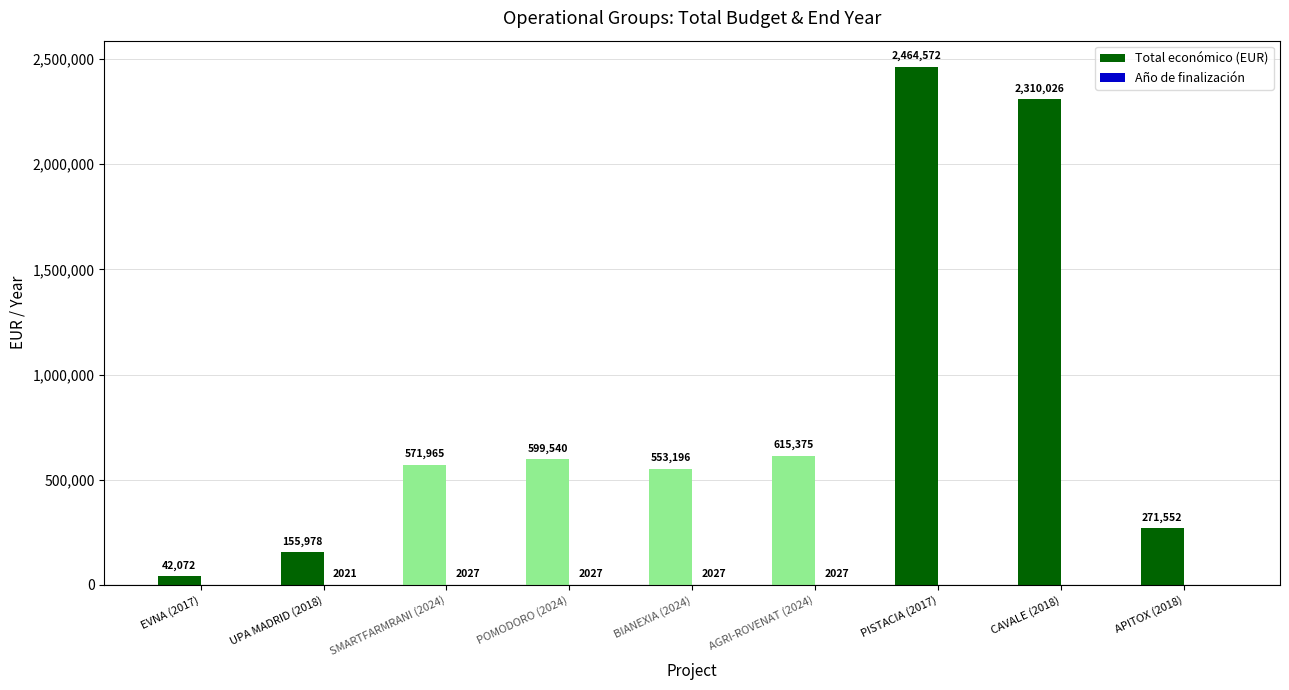

The value of Total económico (EUR) at CAVALE (2018) is 4079079. True or false?

False